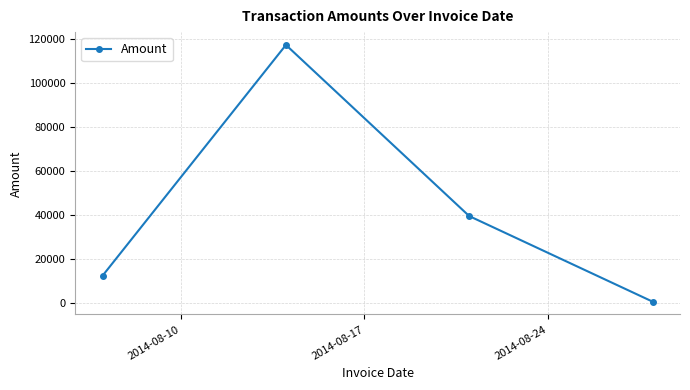

True or false: there are more than 2 points higher than both neighbors.

False